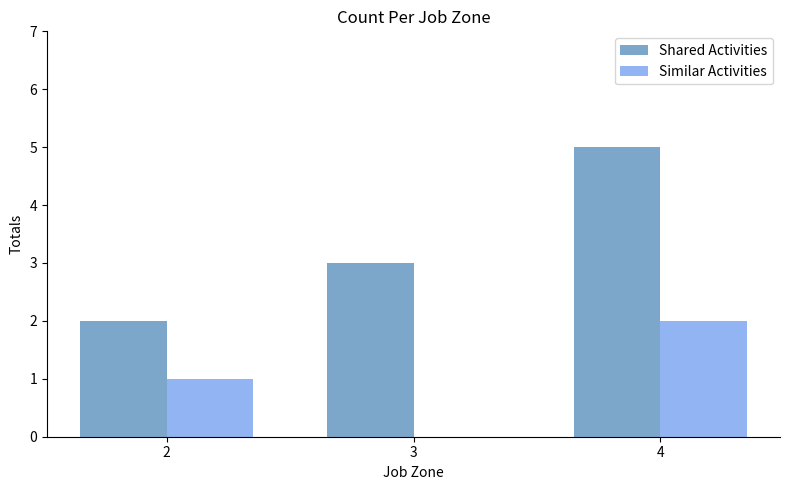

At which category does the chart reach its peak across all series?

4